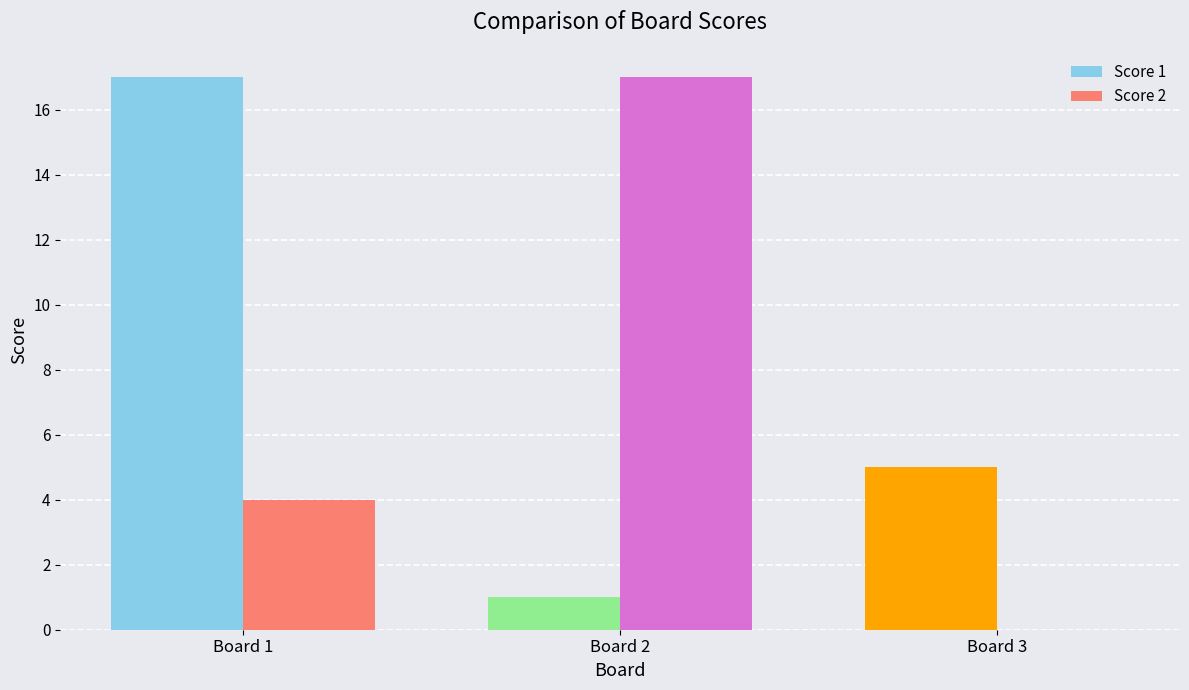

How many categories are shown in the chart?

3